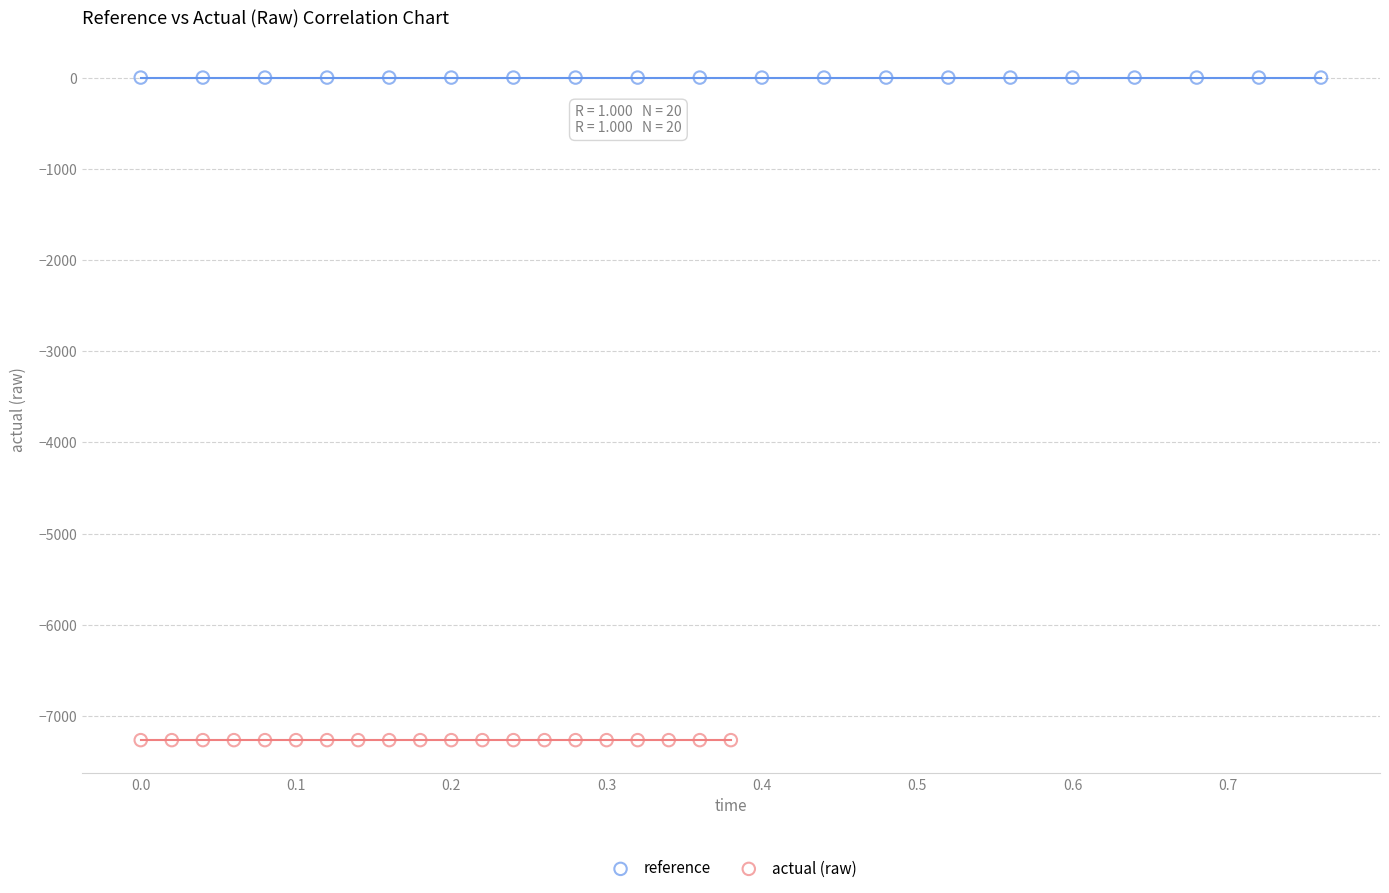

Which series reaches the minimum Y coordinate?

actual (raw)